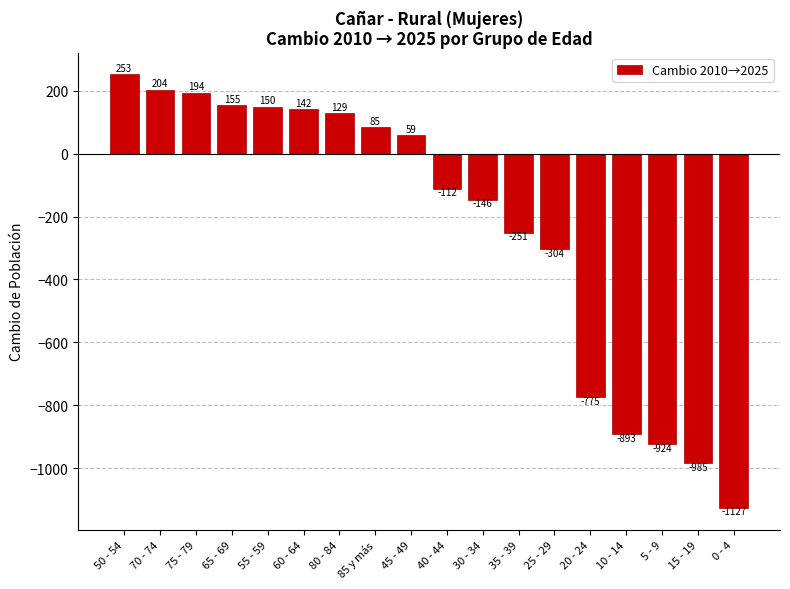

What is the value of the 10th bar from the left?

-112